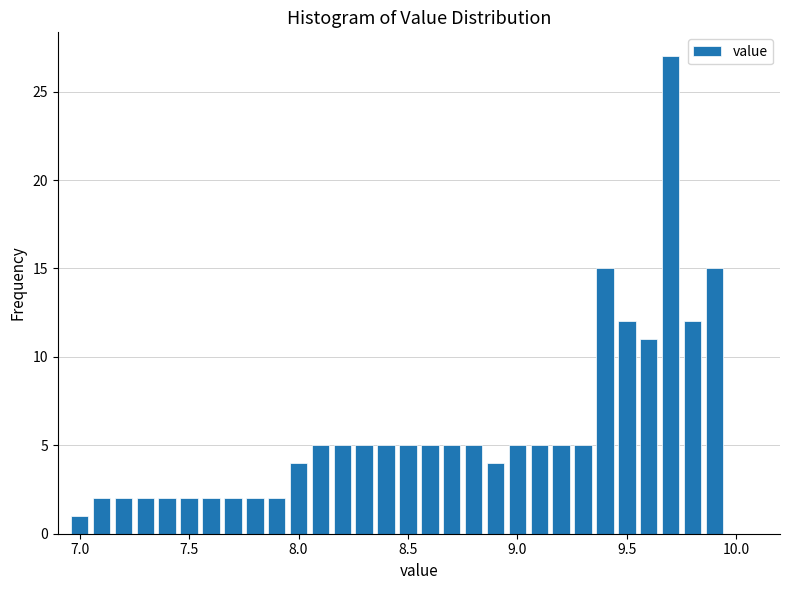

Around what value on the x-axis is the tallest bar? Give the approximate position of its centre, as read against the axis.

9.70